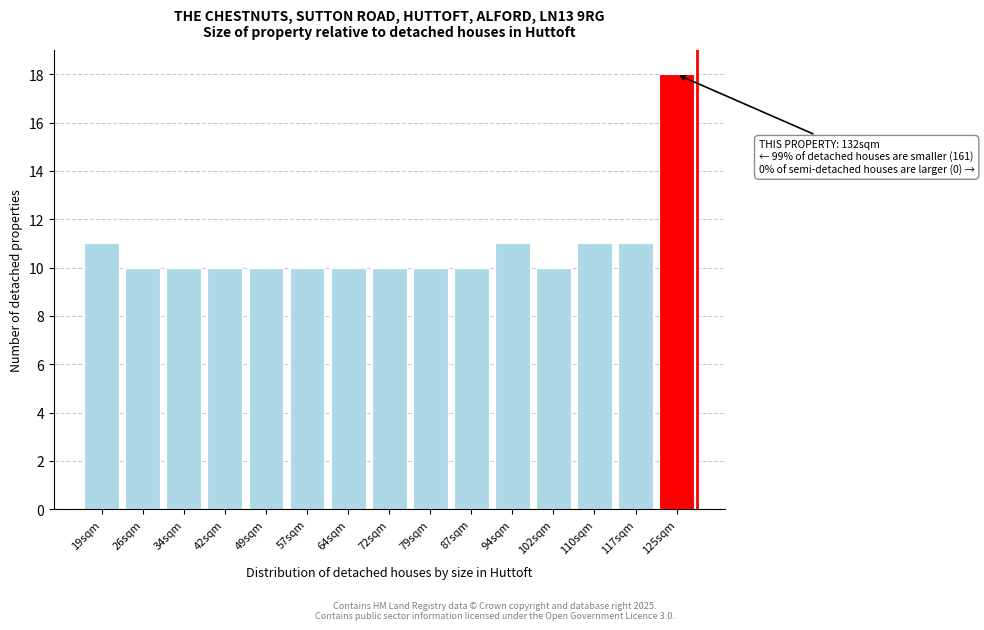

Reading left to right, list all the values displayed in this chart.

11	10	10	10	10	10	10	10	10	10	11	10	11	11	18